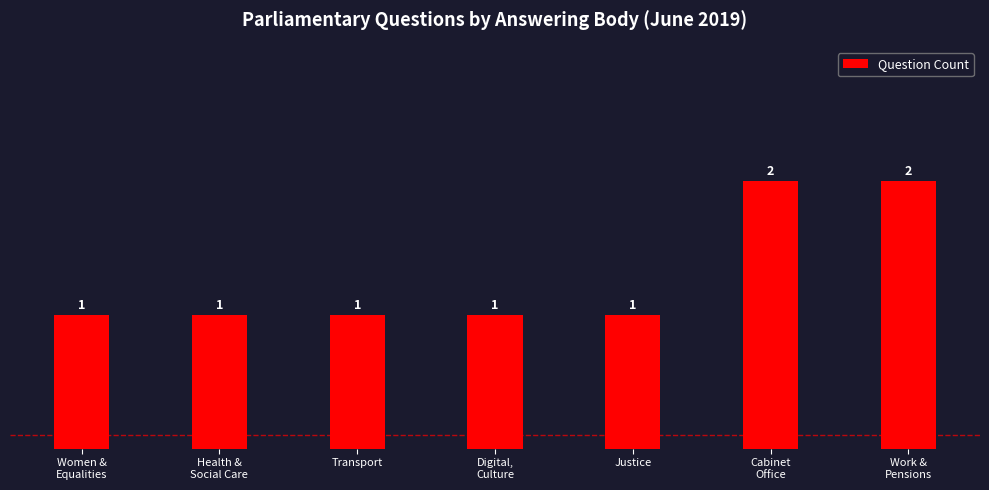

What is the difference between the maximum and minimum values?

1